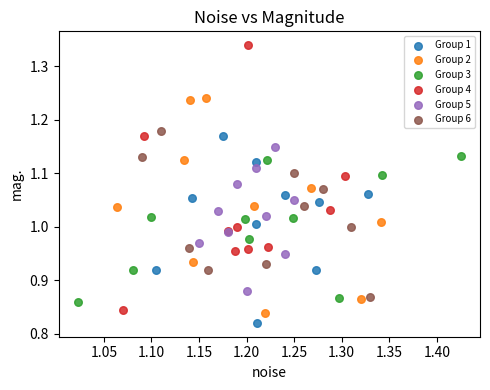

Which series contains the highest Y value?

Group 4